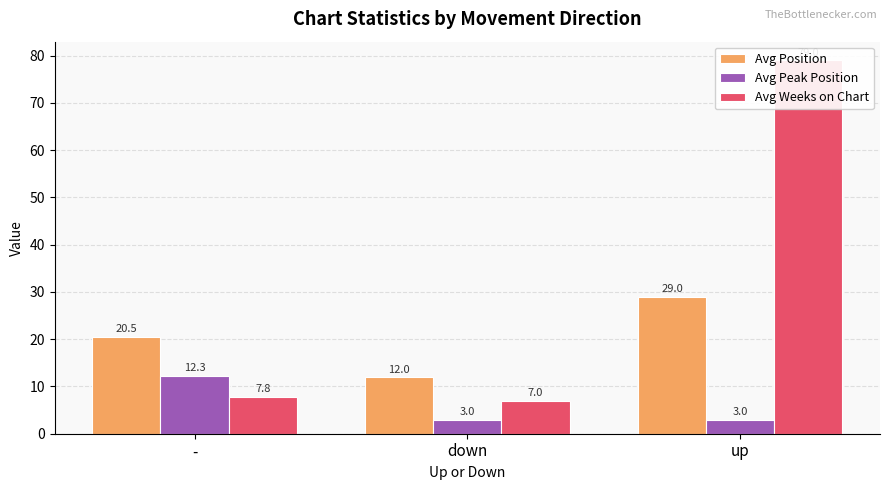

Is it true that Avg Peak Position equals 3.9 at -?

False